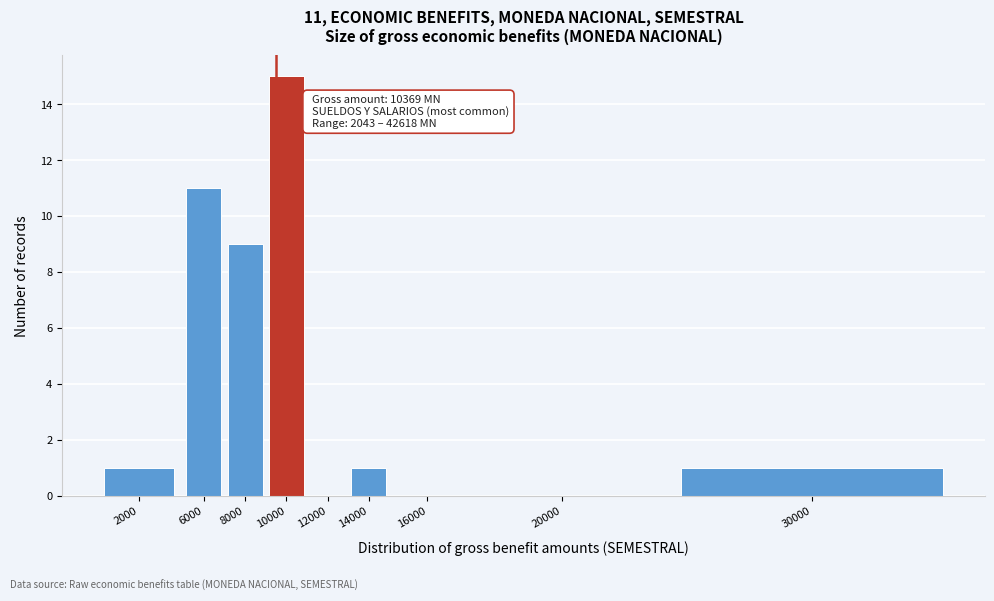

Reading right to left, transcribe all the data shown in this chart.

30000=1	20000=0	16000=0	14000=1	12000=0	10000=15	8000=9	6000=11	2000=1